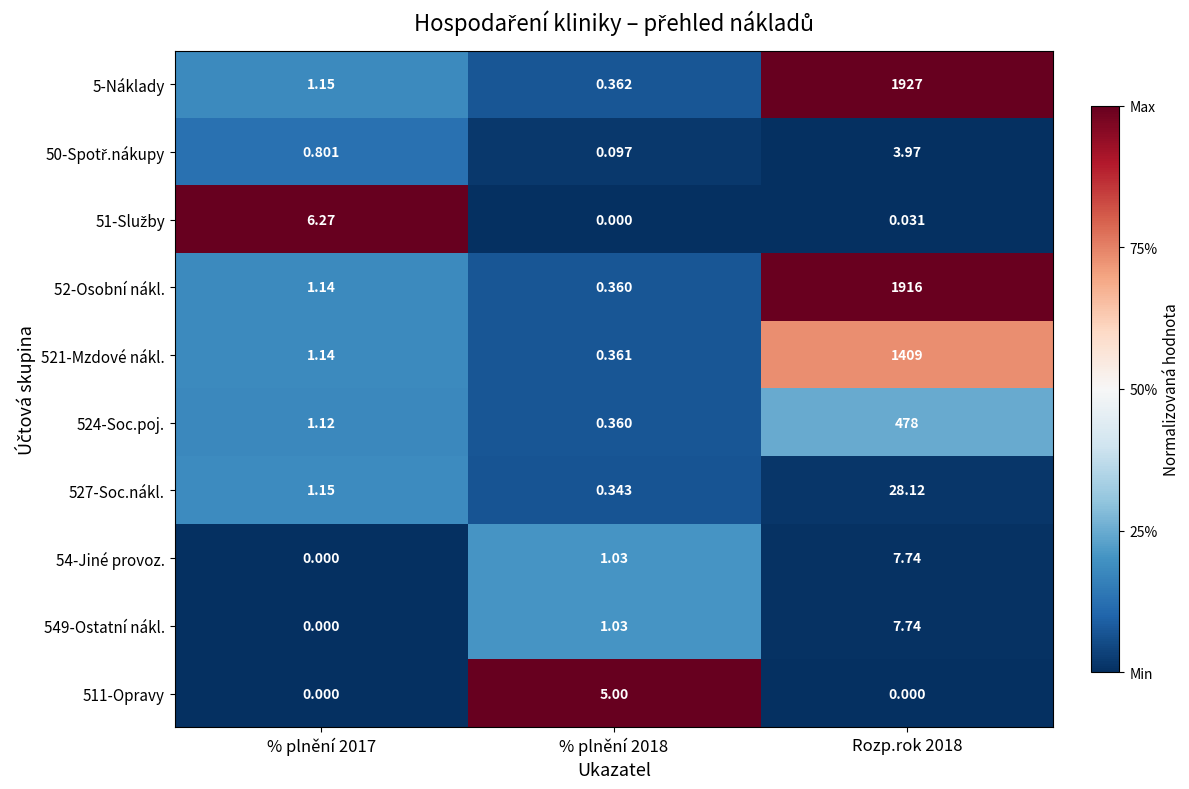

Which series has the largest range (max minus min)?

5-Náklady